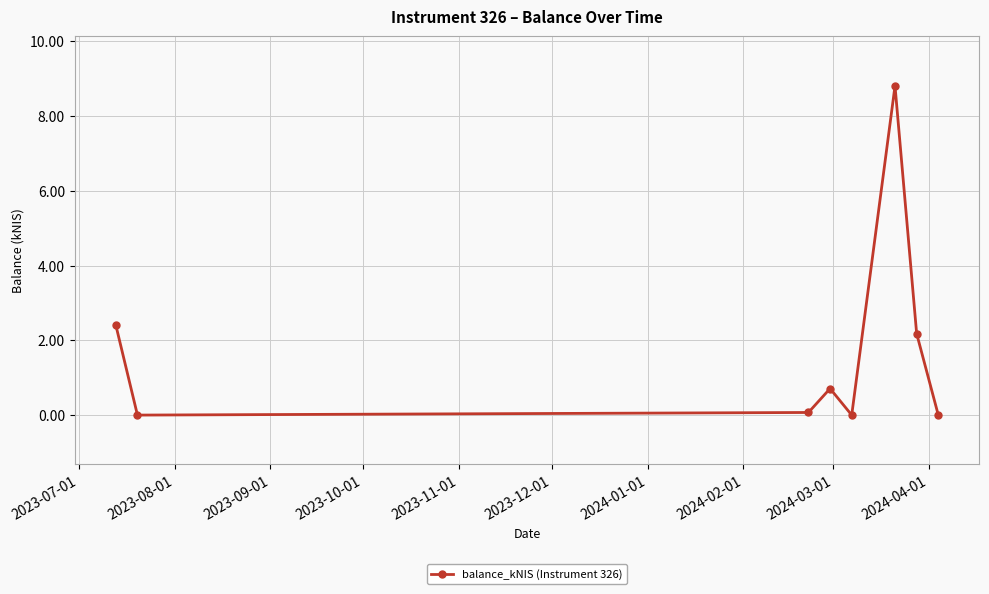

What is the average value?

1.8